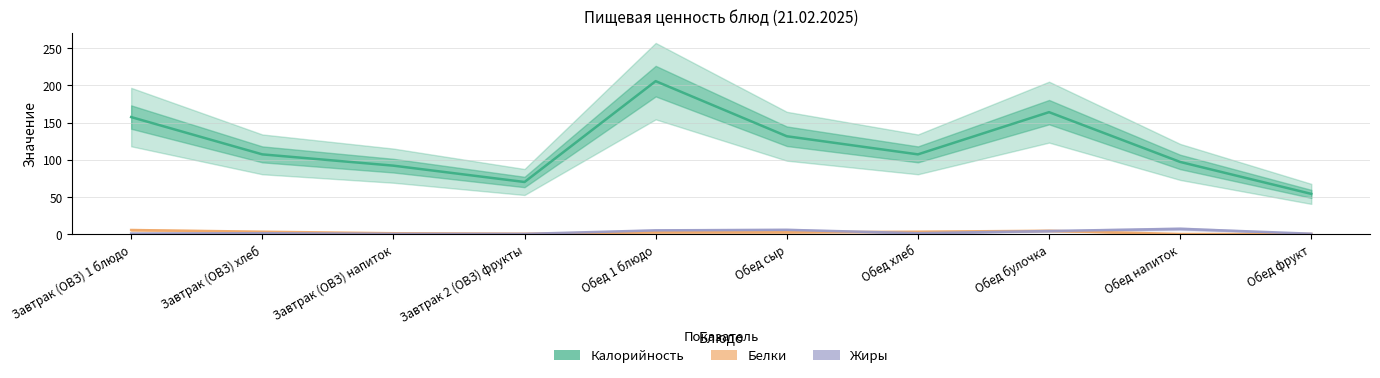

True or false: Жиры and Калорийность cross at least once.

False